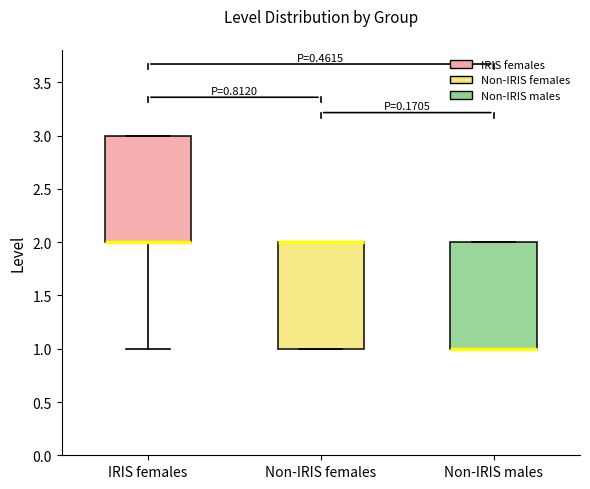

Reading left to right, transcribe this box plot: for each box, give where its median line is, the range the box spans, and where its two whiskers end, as read against the y-axis. The values are not printed on the chart, so give them approximately, as read against the axis.

IRIS females: median 2 (drawn on the box's lower edge), box 2 to 3, whiskers 1 to 3
Non-IRIS females: median 2 (drawn on the box's upper edge), box 1 to 2, whiskers 1 to 2
Non-IRIS males: median 1 (drawn on the box's lower edge), box 1 to 2, whiskers 1 to 2